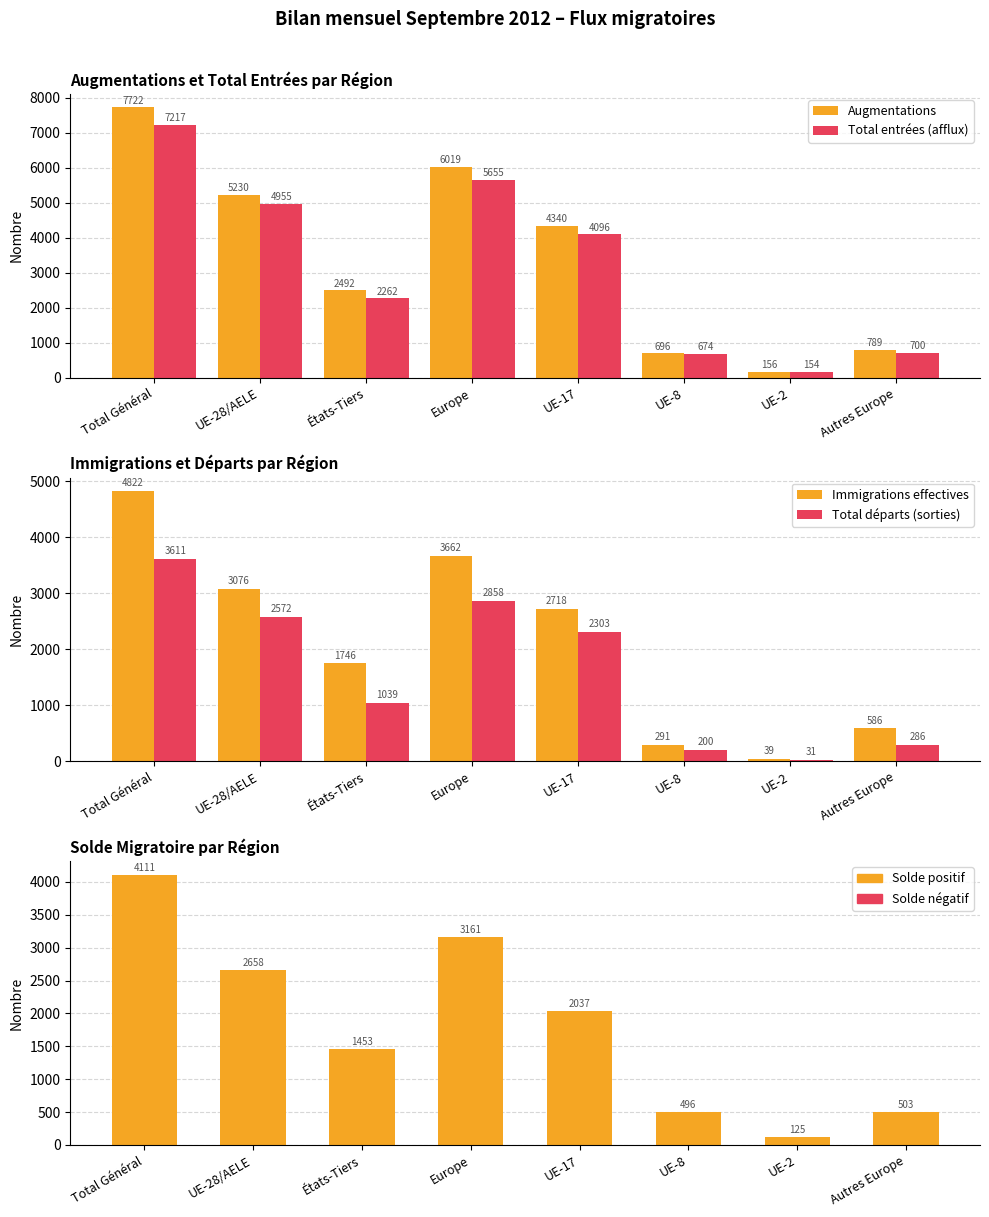

What is the smallest value displayed?

31